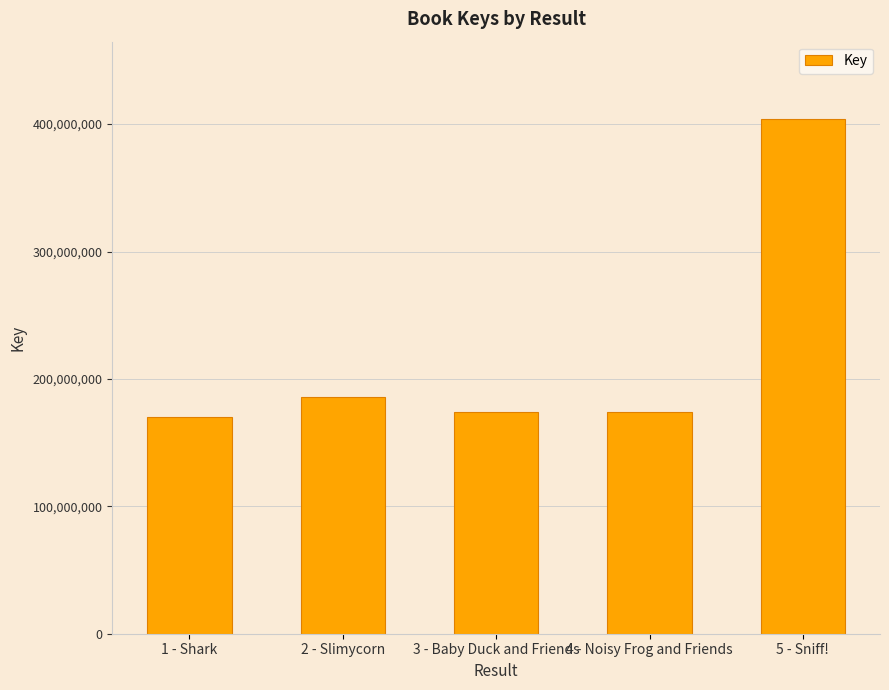

What is the difference between the second highest and minimum values?

15872453